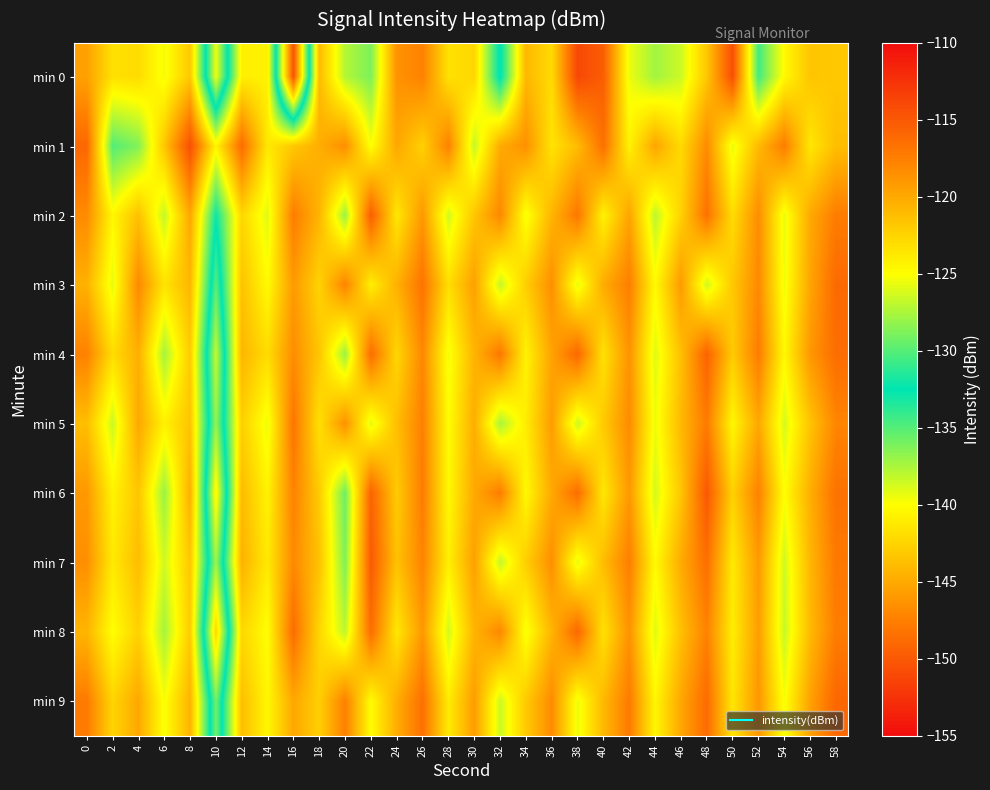

Rank the series at 4 from highest to lowest value.

min 3, min 5, min 9, min 4, min 7, min 2, min 6, min 8, min 0, min 1